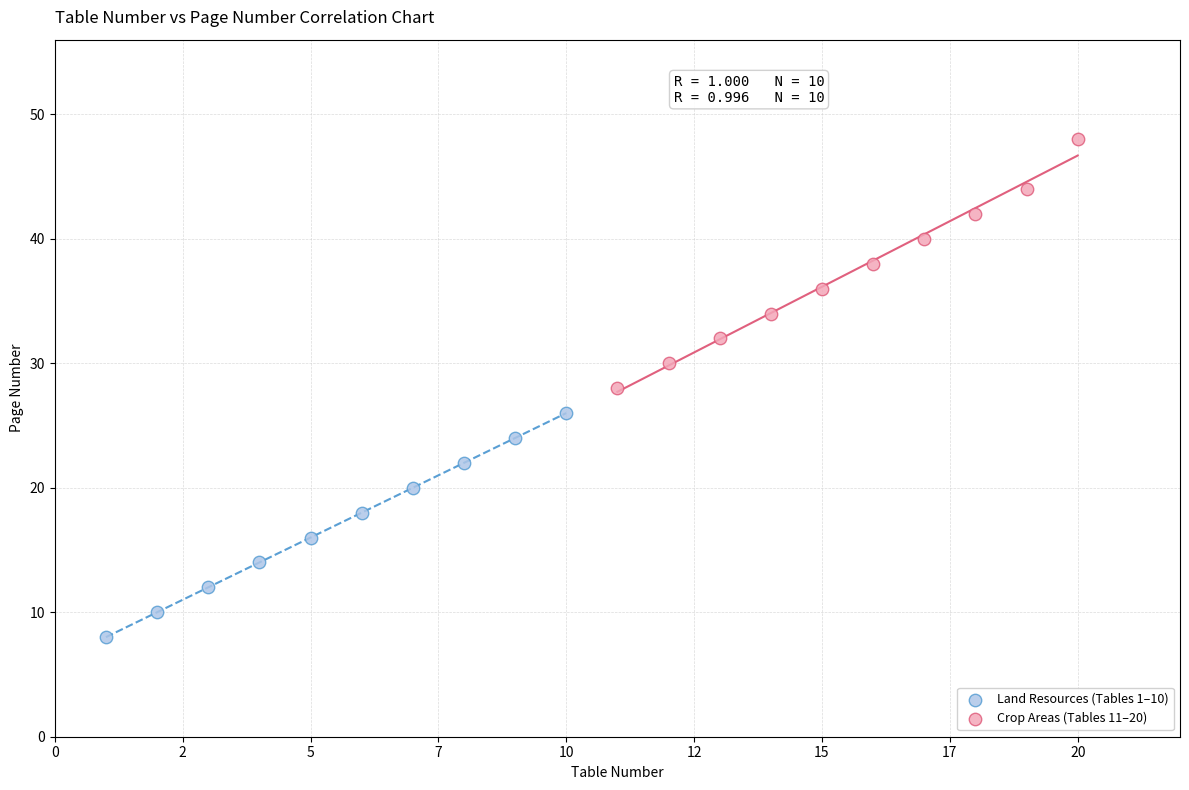

Which series has the largest Y range (max minus min)?

Crop Areas (Tables 11–20)